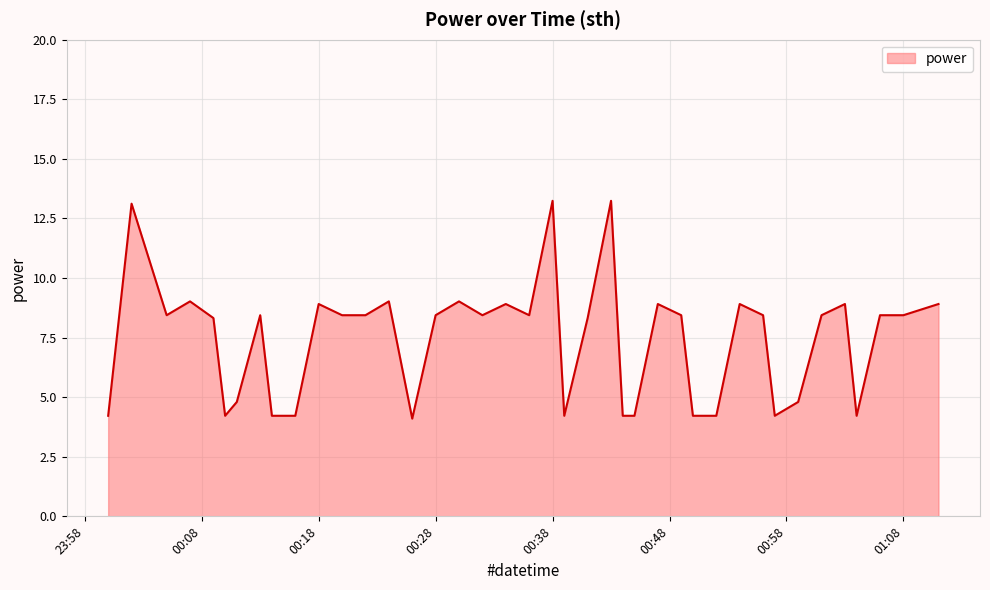

What is the difference between the maximum and minimum values?

9.1